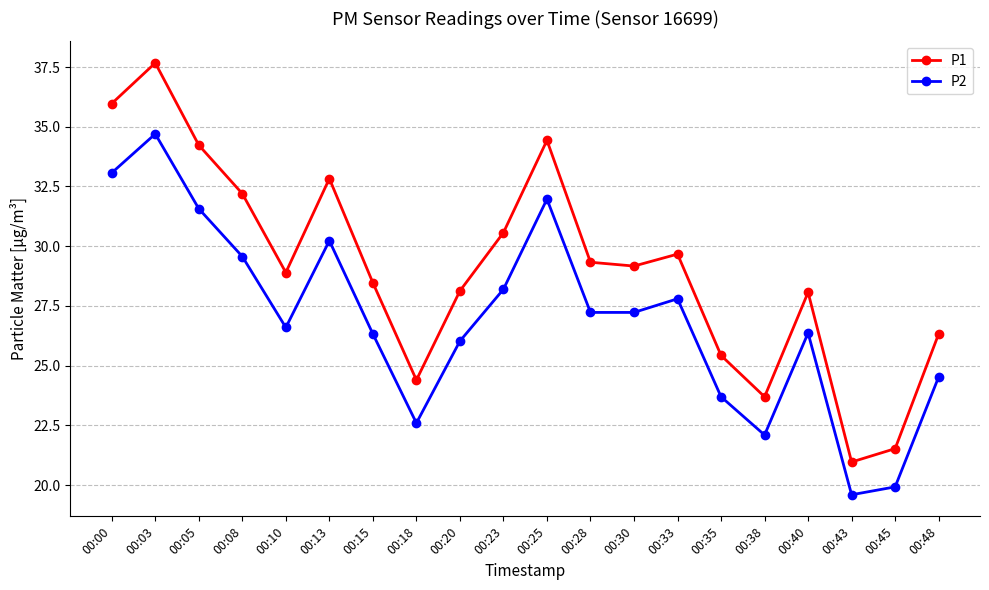

Which series has the largest range (max minus min)?

P1